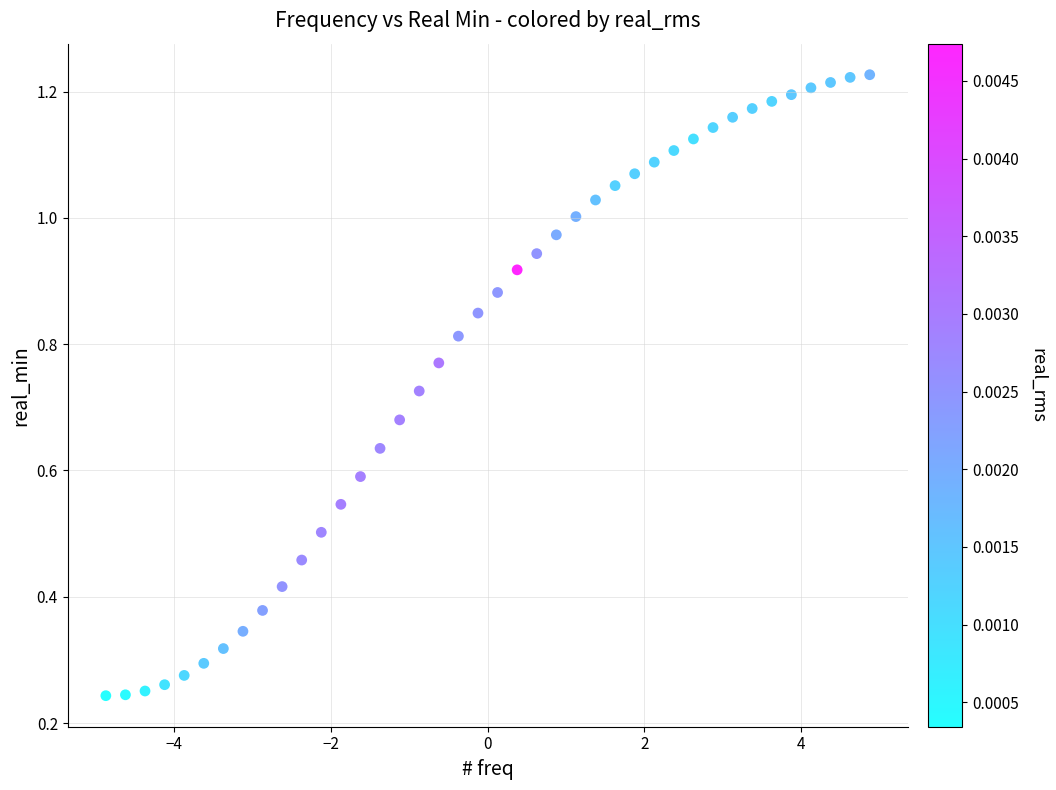

What is the range of X values (max minus min)?

9.8